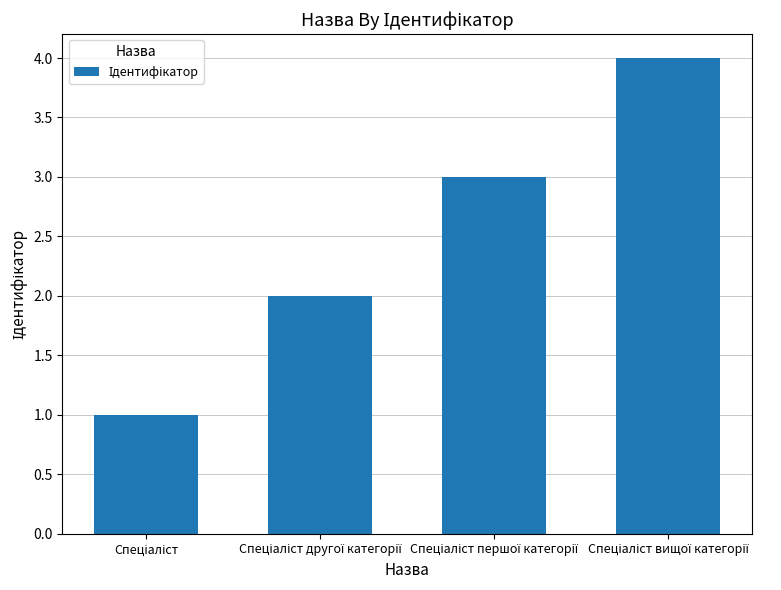

What is the sum of all values?

10